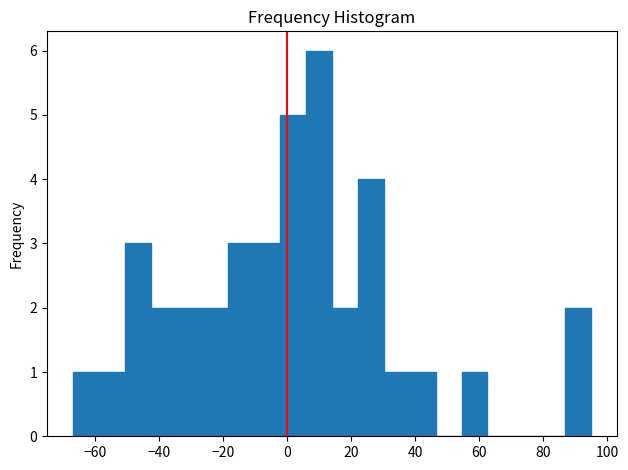

What is the height of the bar covering -2 to 6 on the x-axis? Neither the bar edges nor the heights are printed on the chart, so give them approximately, as read against the axes.

5